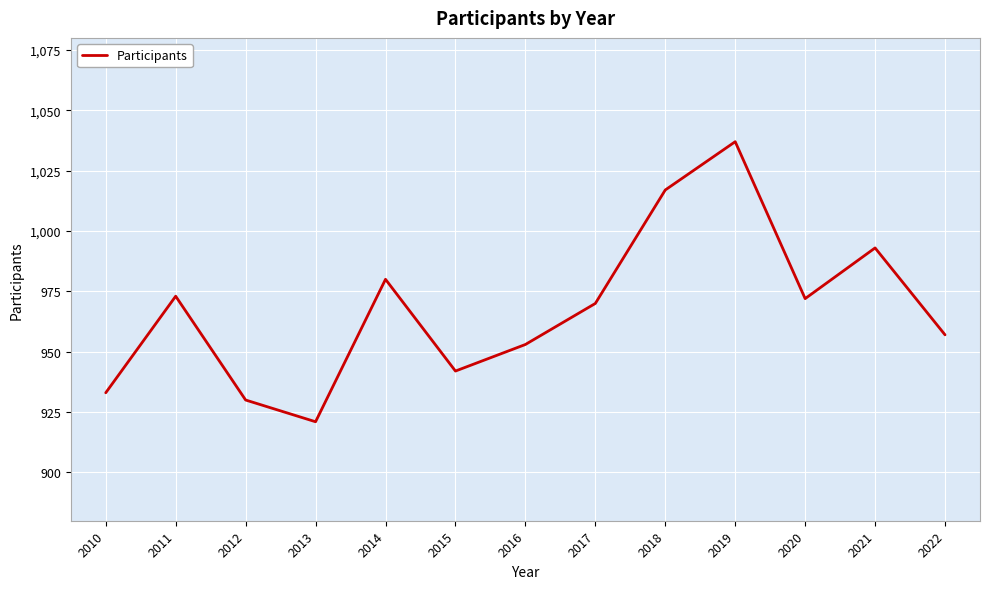

What is the maximum value shown in the chart?

1037